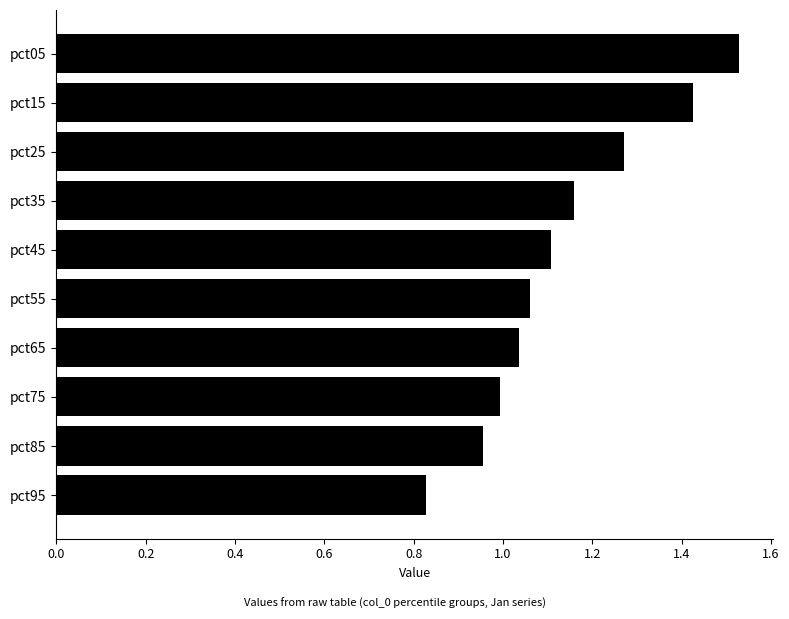

Does the chart contain stacked bars?

No